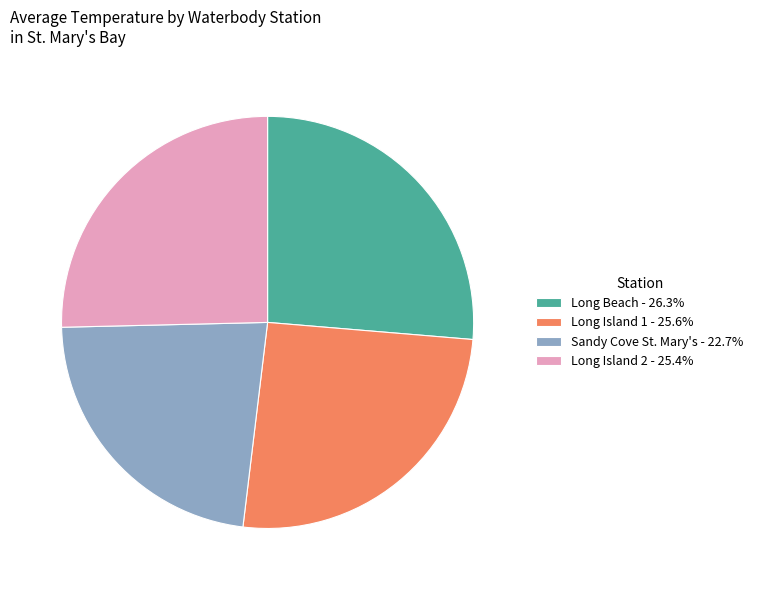

Is there any slice that represents more than half of the pie?

No